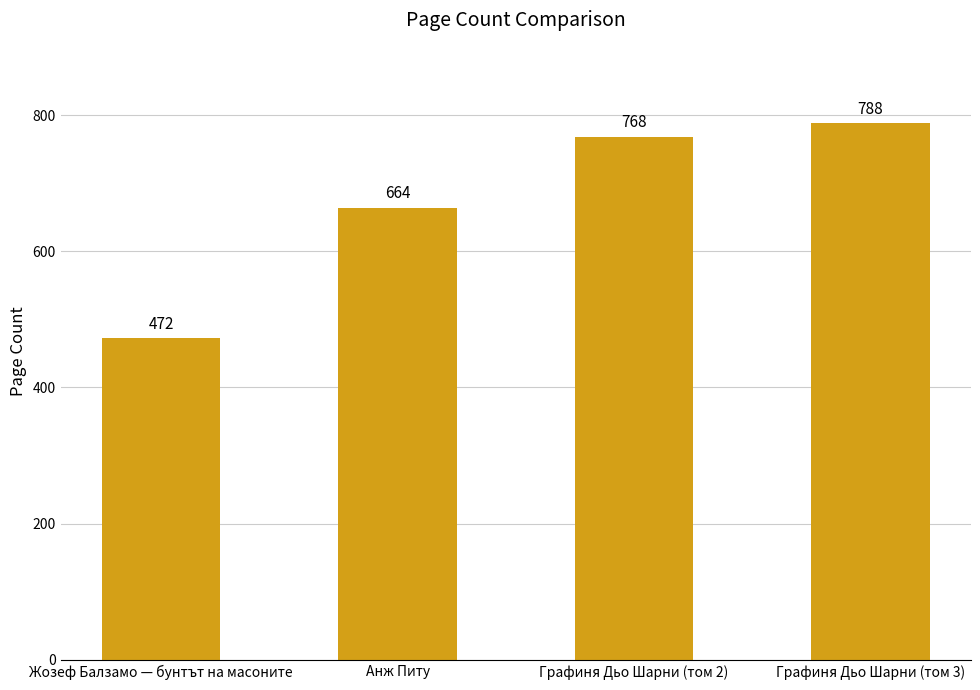

The chart shows a value of 664 at Анж Питу. True or false?

True